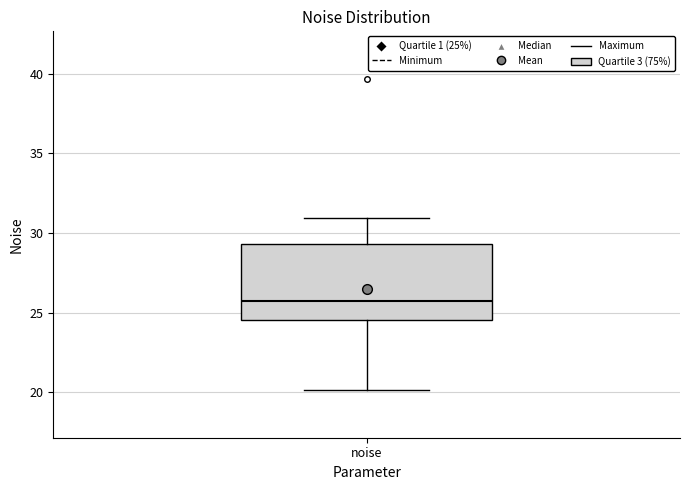

Read this box plot against the y-axis: the position of the median line, the range covered by the box, and the ends of both whiskers. The values are not printed on the chart, so give them approximately, as read against the axis.

median 25.5, box 24.5 to 29.5, whiskers 20.0 to 31.0